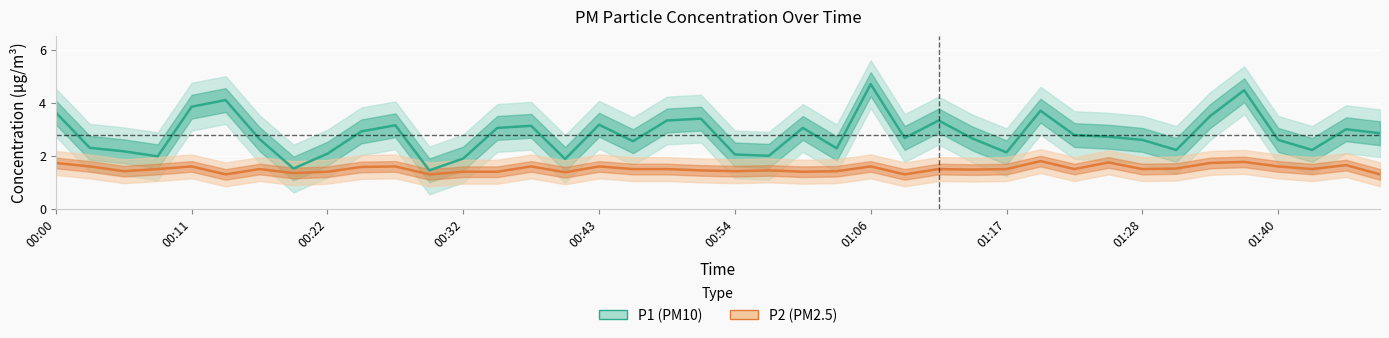

Is it true that P2 (PM2.5) equals 0.5 at 10?

False